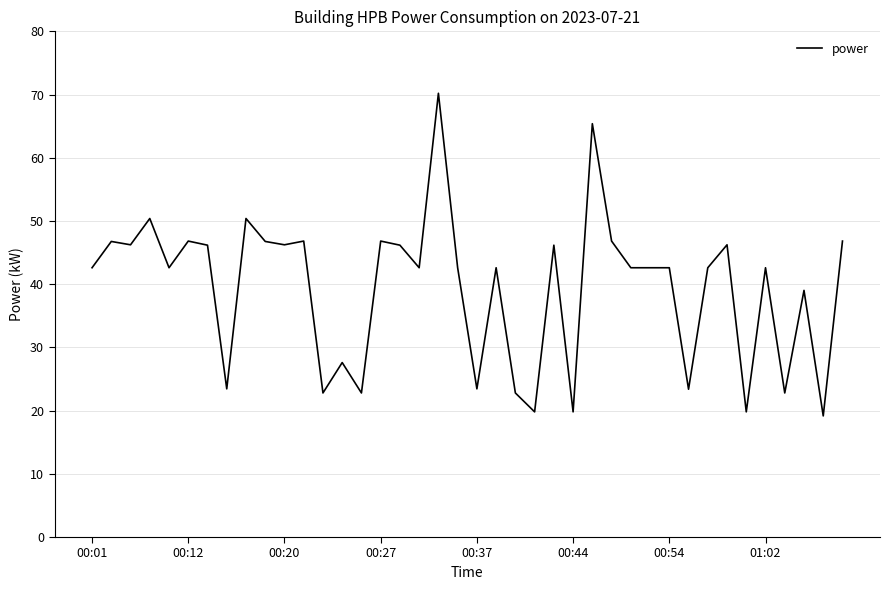

What is the difference between the maximum and minimum values?

51.0